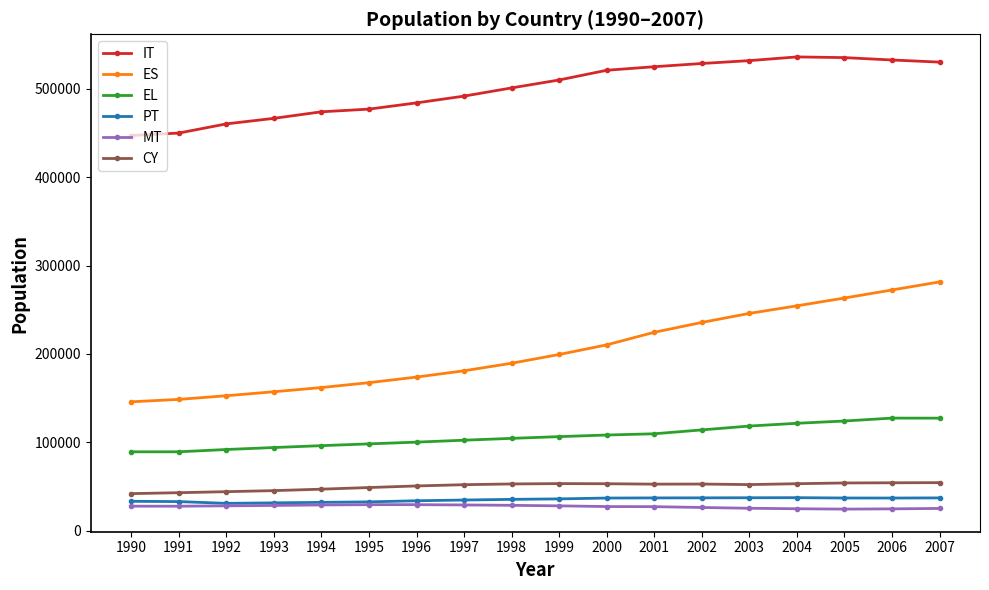

How many series are shown in this chart?

6